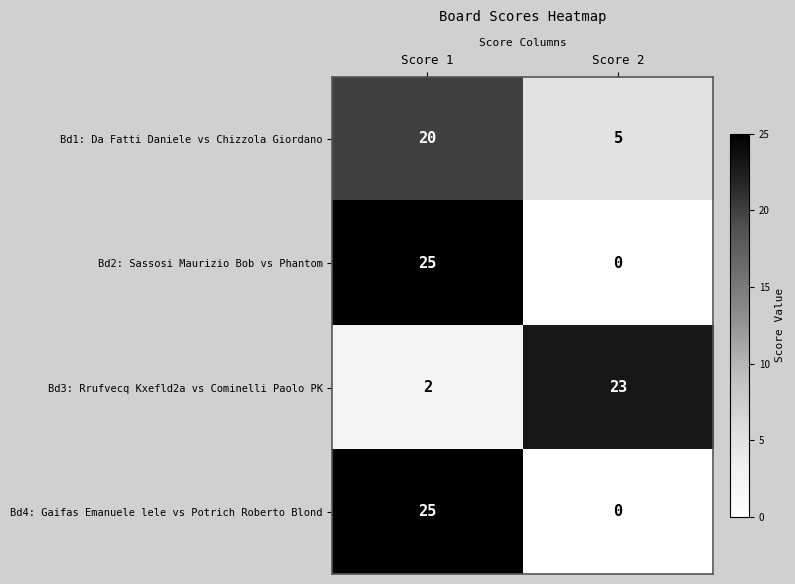

What is the maximum value shown in the chart?

25